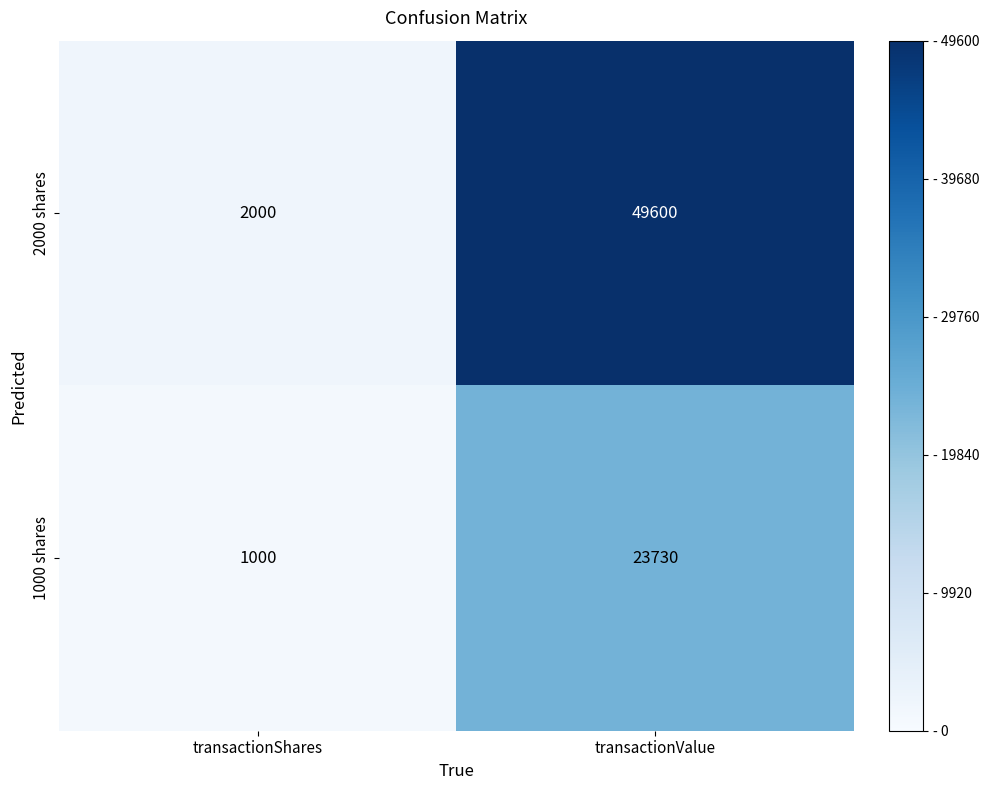

Which series has the largest range (max minus min)?

2000 shares